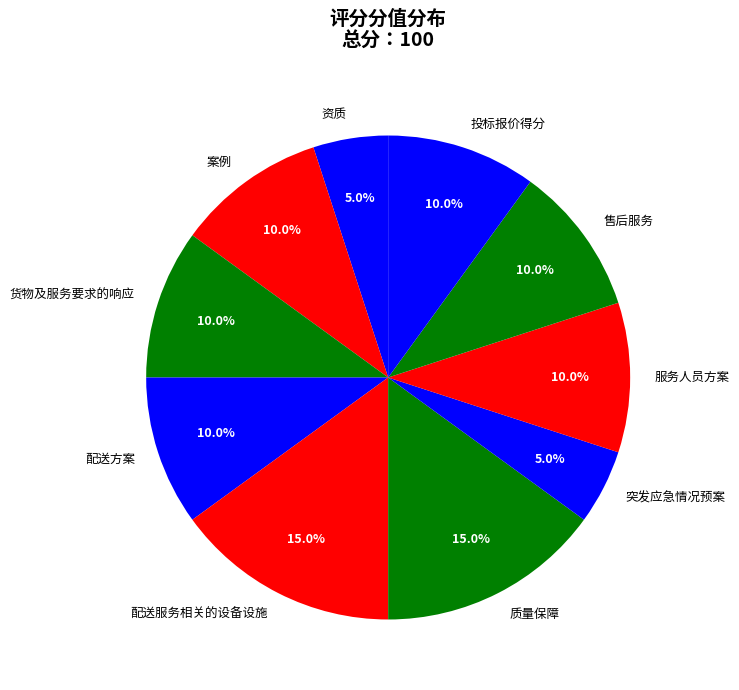

Does 案例 account for over 50% of the chart?

No